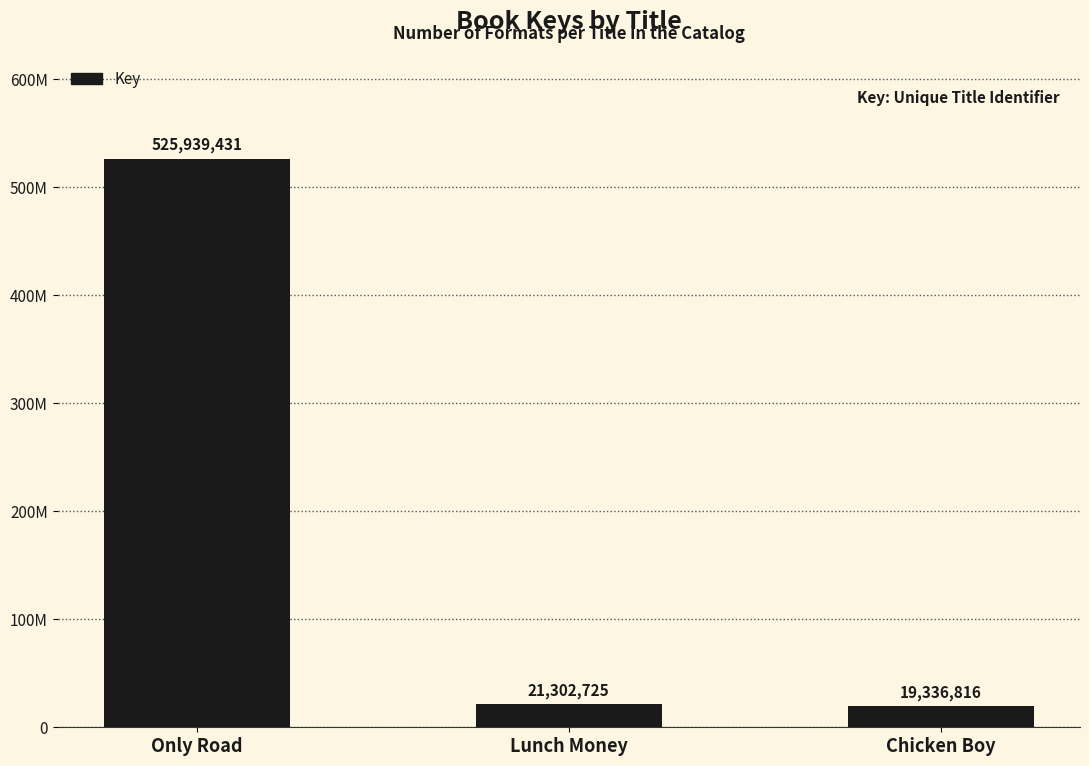

List the labels in order of value, largest first.

Only Road, Lunch Money, Chicken Boy